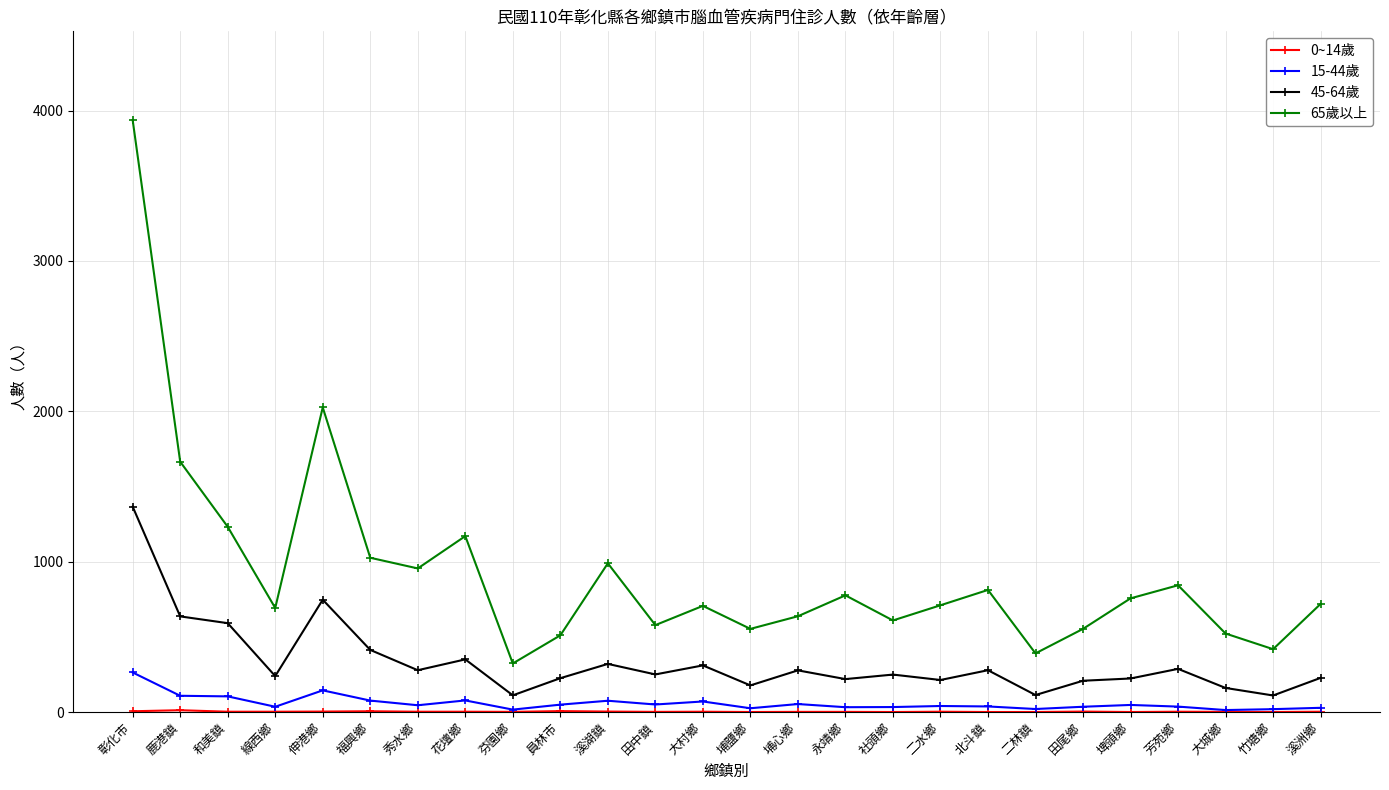

True or false: 45-64歲 and 15-44歲 cross at least once.

False